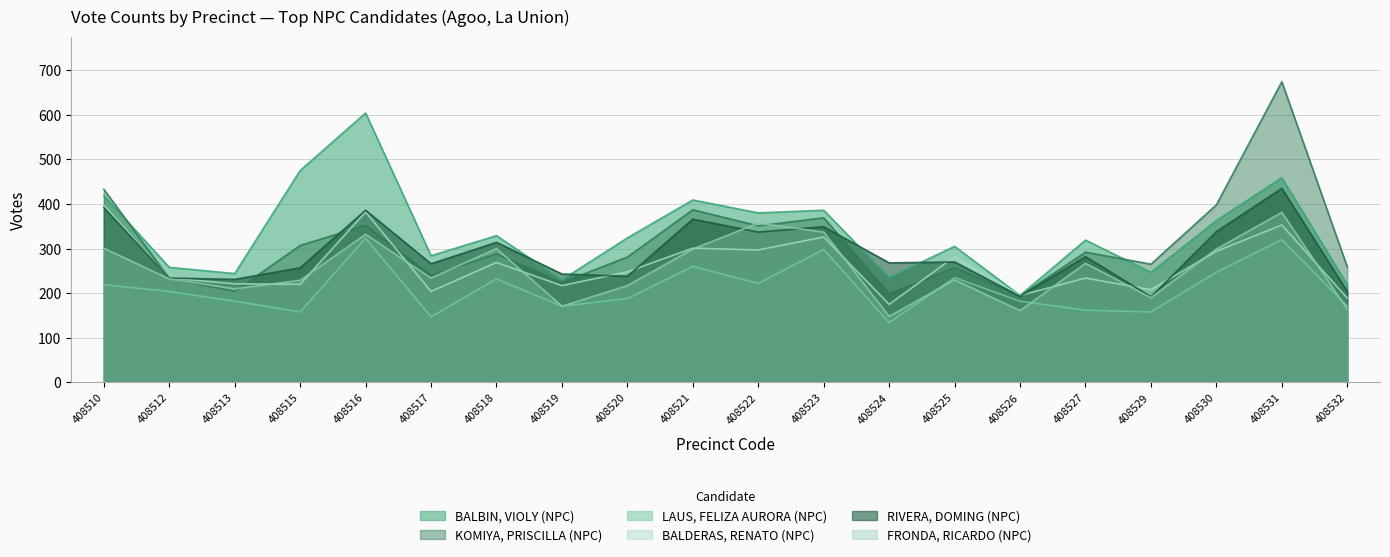

What is the difference between the LAUS, FELIZA AURORA (NPC) values at 408530 and 408512?

43